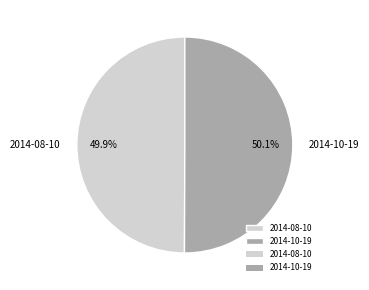

What is the total percentage of 2014-10-19 and 2014-08-10?

100.0%